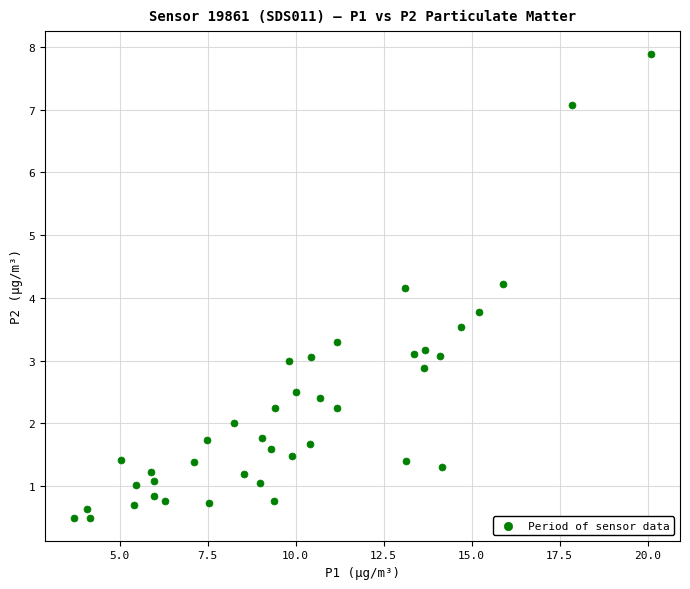

What is the range of Y values (max minus min)?

7.4